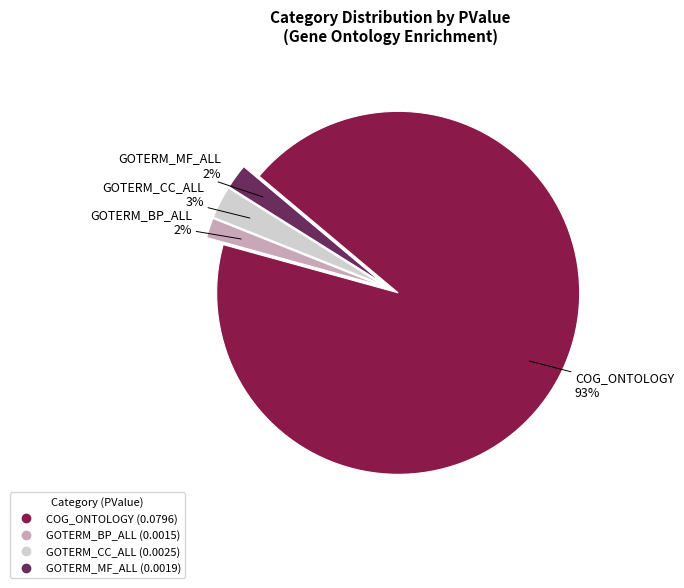

Which category has the biggest portion of the pie?

COG_ONTOLOGY